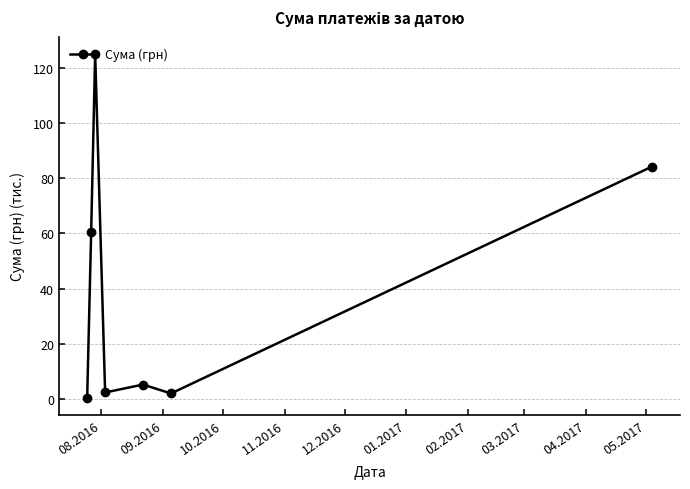

How many points are higher than both their immediate neighbors (excluding endpoints)?

2